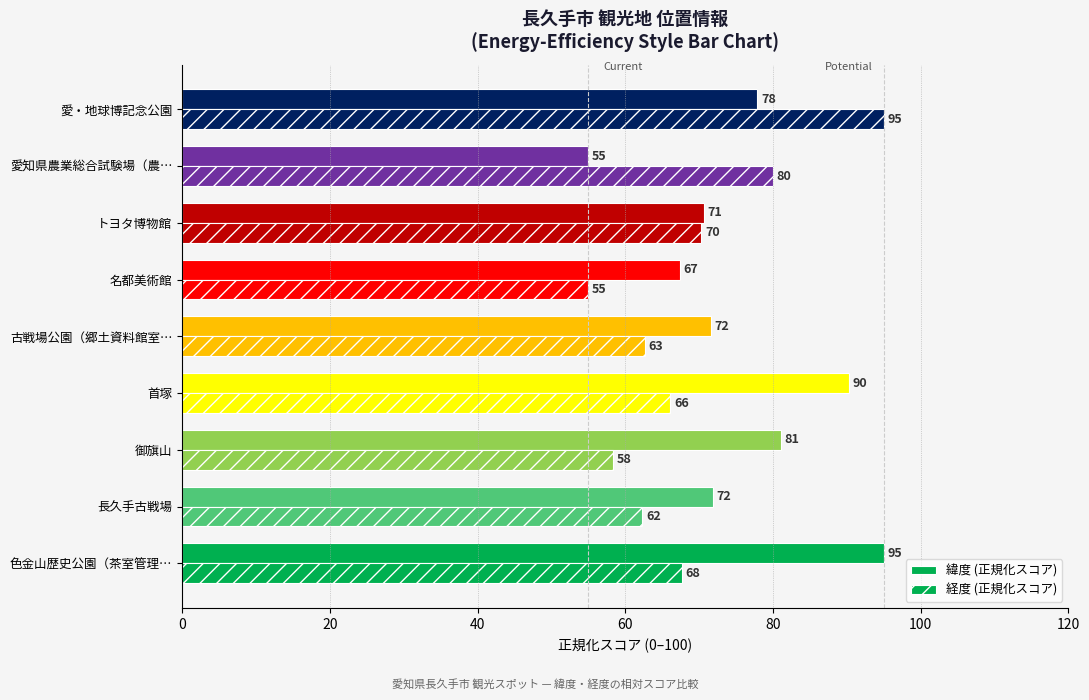

How many data points in 経度 (正規化スコア) are above 66?

5